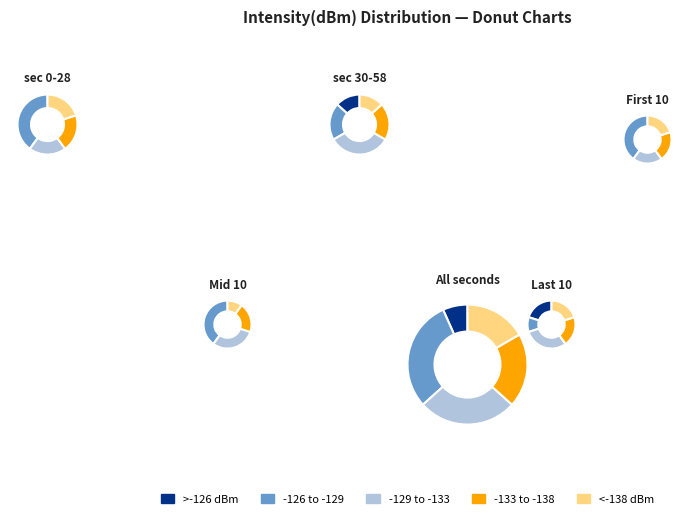

Combined, do 44 and 32 account for over 50%?

No